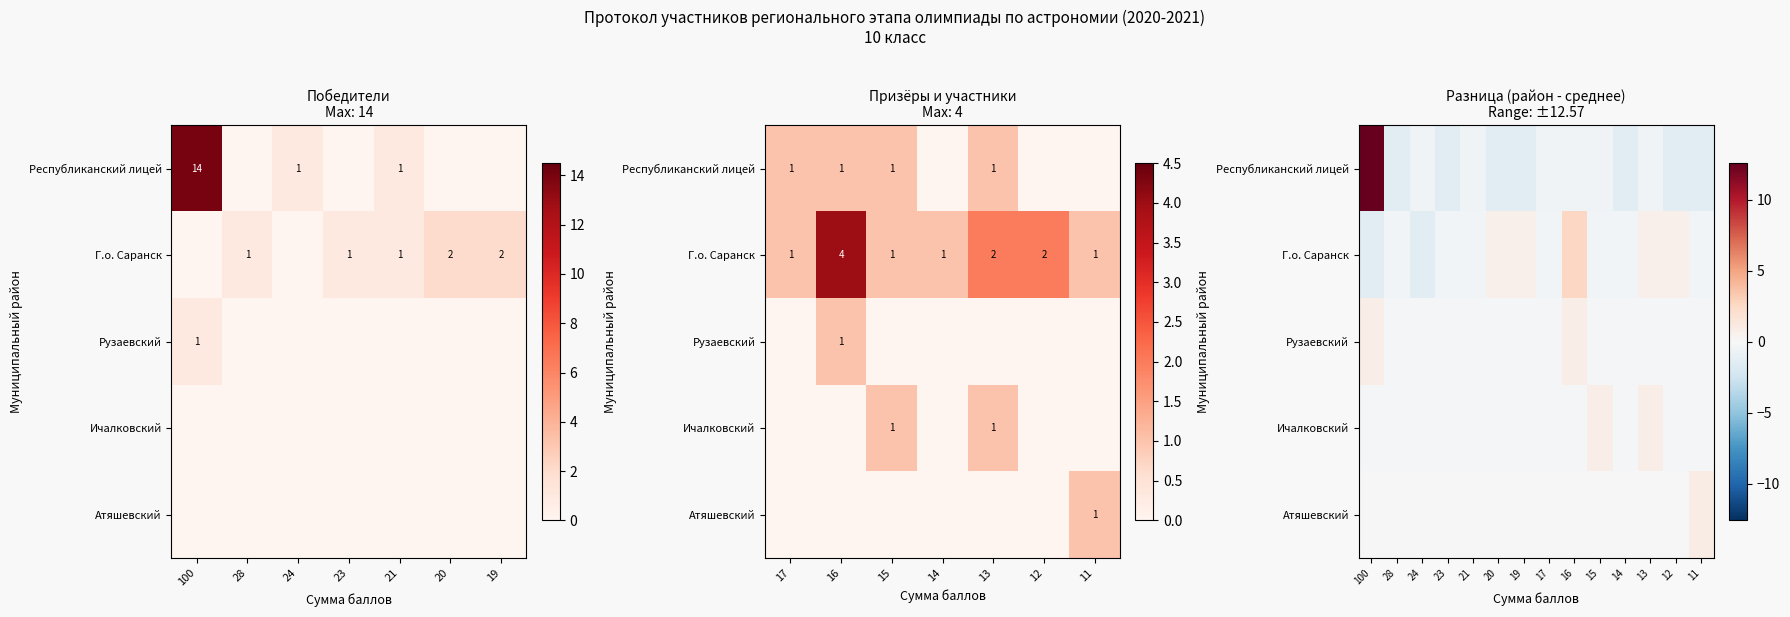

Count the number of categories in the chart.

14